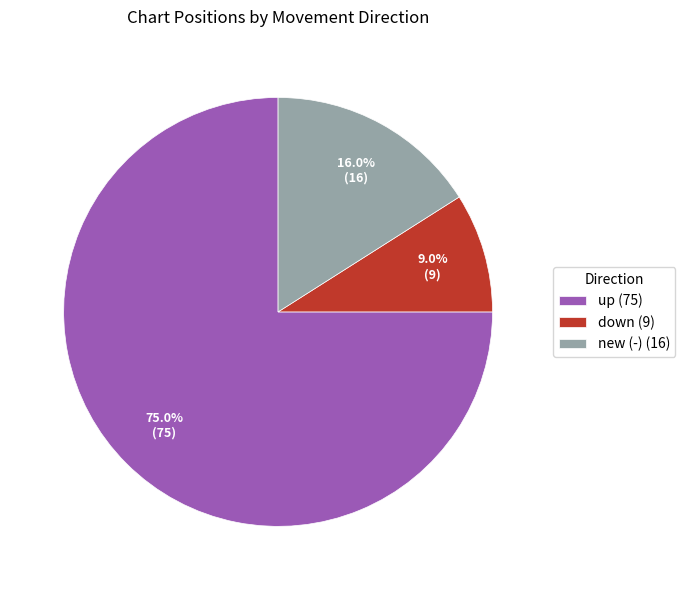

Combined, what portion of the pie is down and new?

25.0%